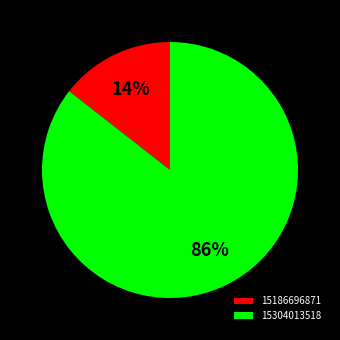

To the nearest percent, what is the combined percentage of 15304013518 and 15186696871?

100%